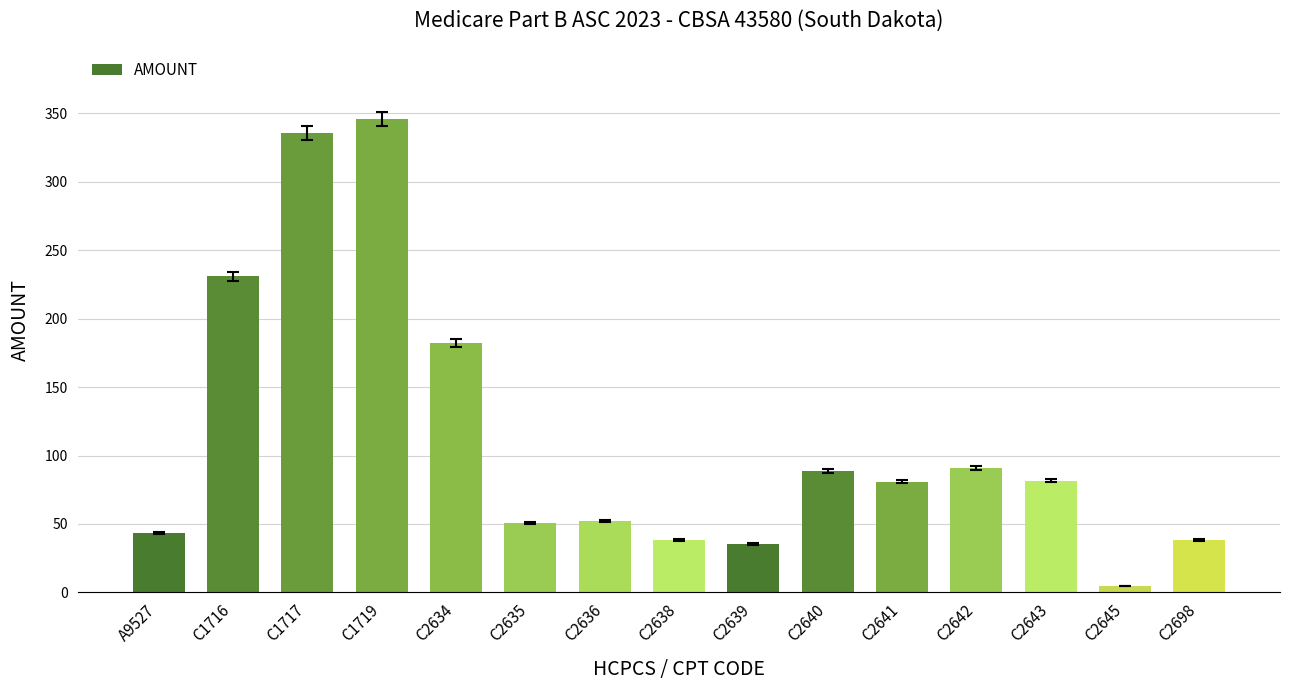

At which label does the data first exceed 80?

C1716